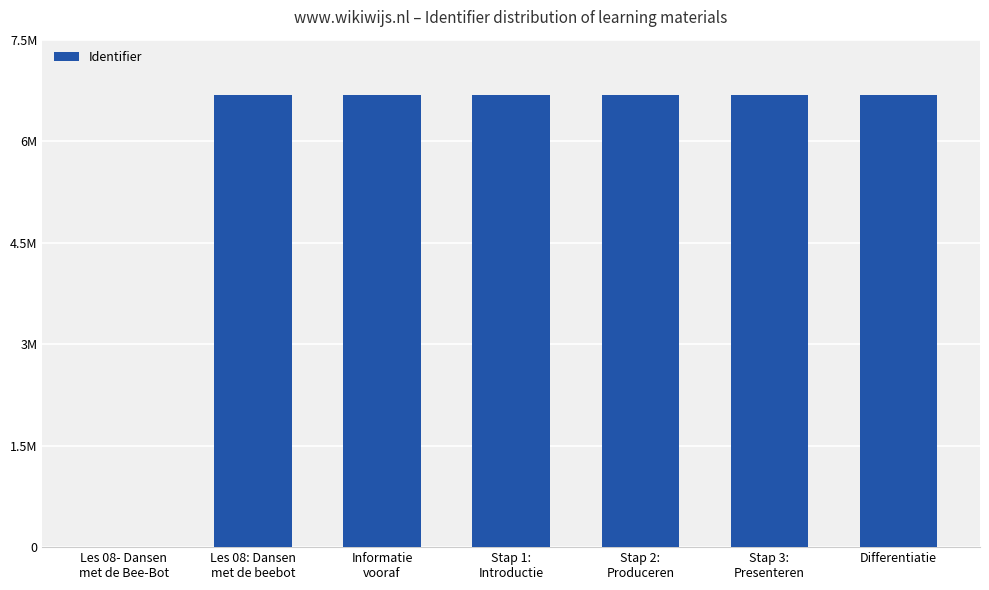

The chart shows a value of 2211035 at Stap 1:
Introductie. True or false?

False